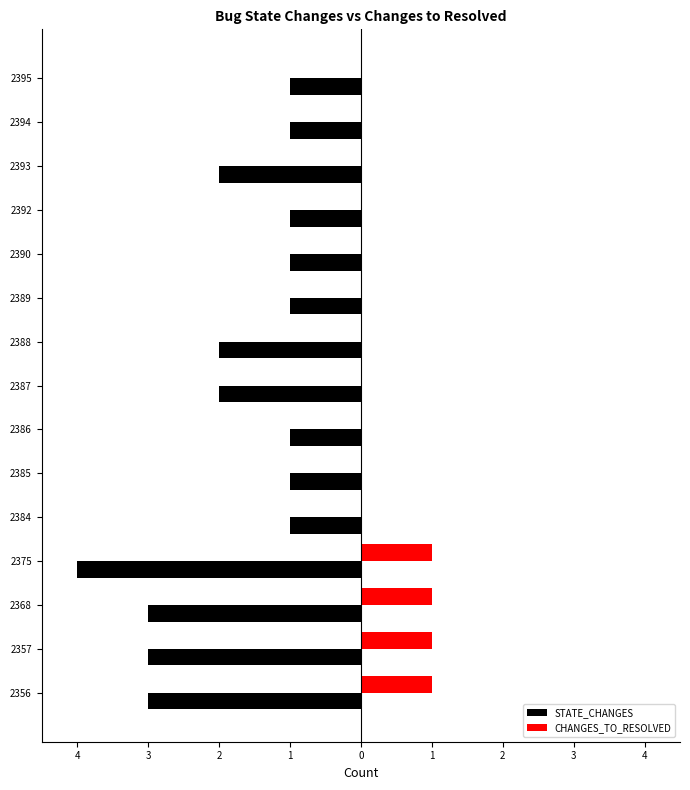

What are all the series names shown in the legend?

STATE_CHANGES, CHANGES_TO_RESOLVED